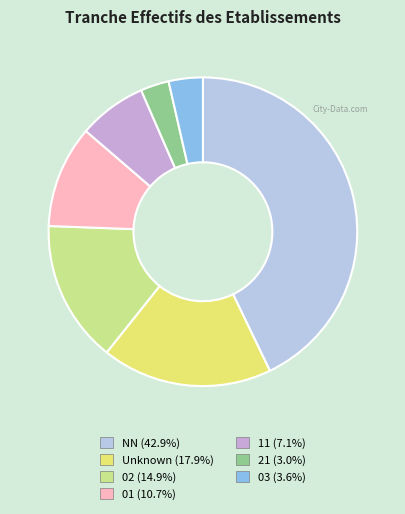

Does any single category account for the majority?

No